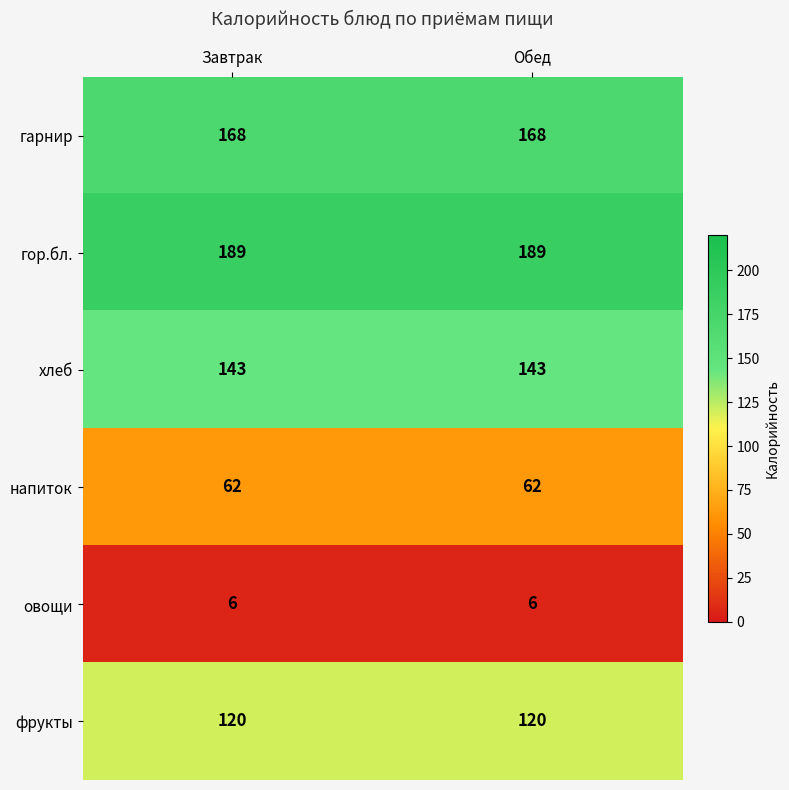

Reading left to right, extract all data points from this chart.

гарнир: Завтрак=168	Обед=168
гор.бл.: Завтрак=189	Обед=189
хлеб: Завтрак=143	Обед=143
напиток: Завтрак=62	Обед=62
овощи: Завтрак=6	Обед=6
фрукты: Завтрак=120	Обед=120